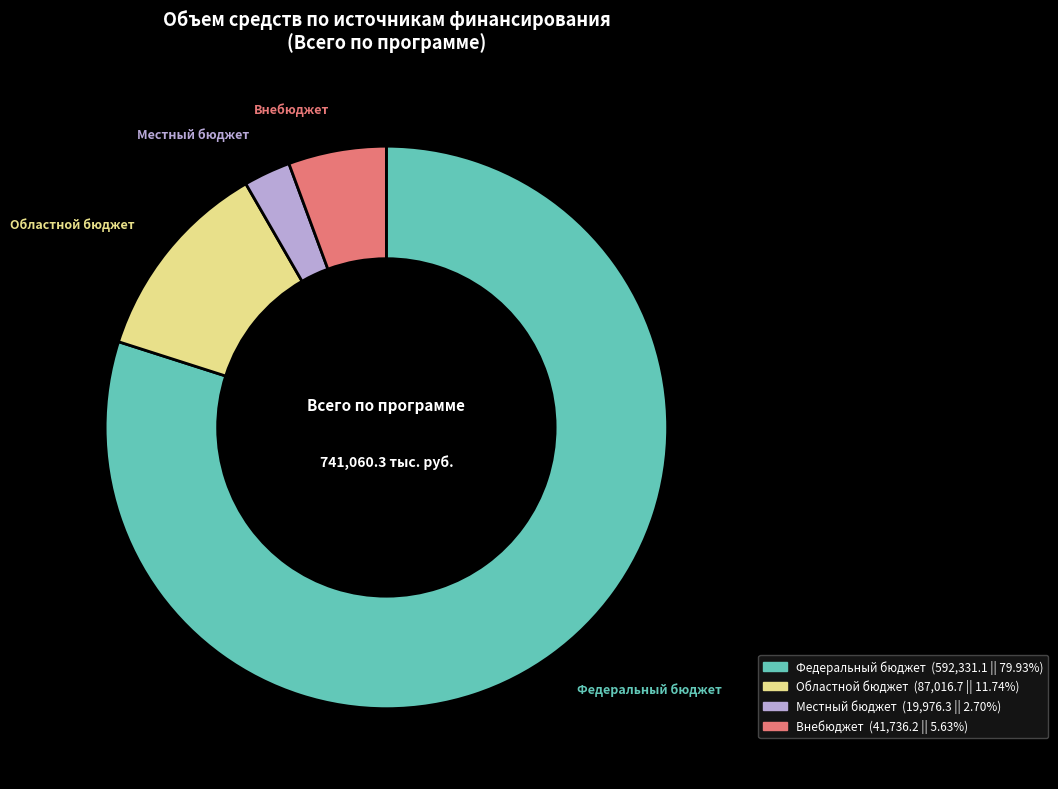

Is there a majority slice in this chart?

Yes